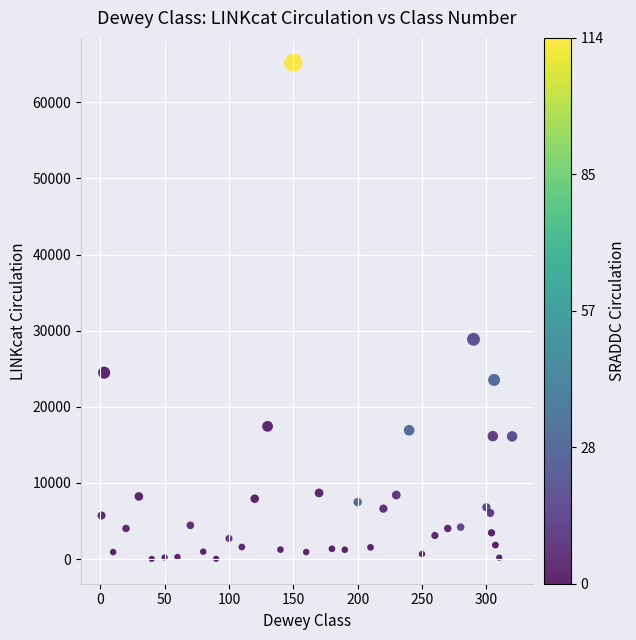

What Y value in the scatter plot is closest to 32618?

28877